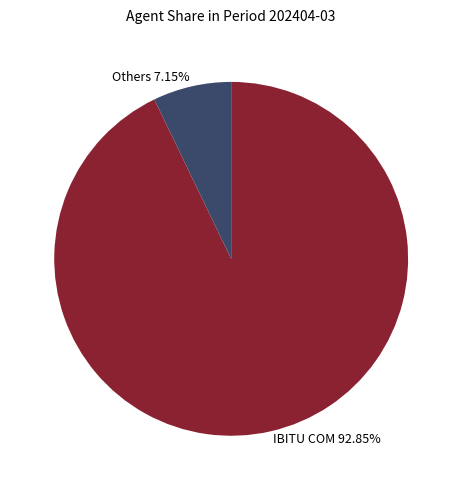

Which category accounts for the majority?

IBITU COM 92.85%